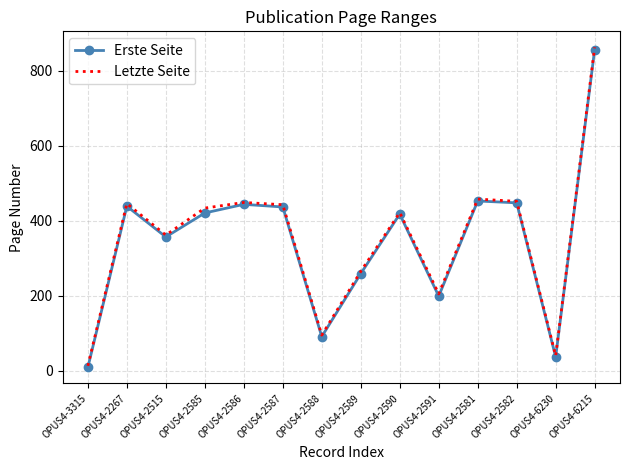

The Erste Seite series shows 37 at OPUS4-6230. True or false?

True